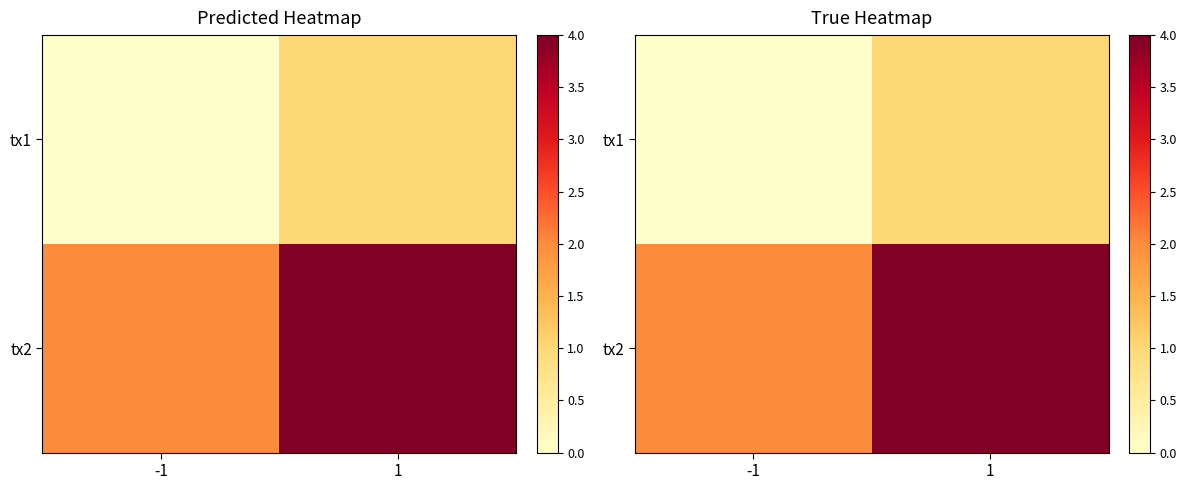

The tx1 series shows 1 at 1. True or false?

True